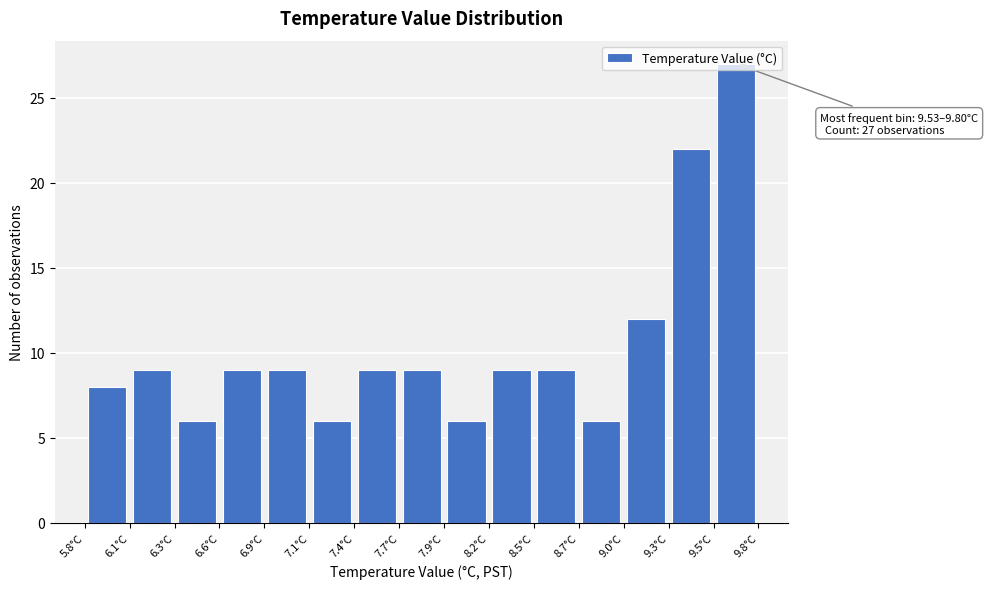

Over which range of the x-axis is the bar tallest?

9.55 to 9.80